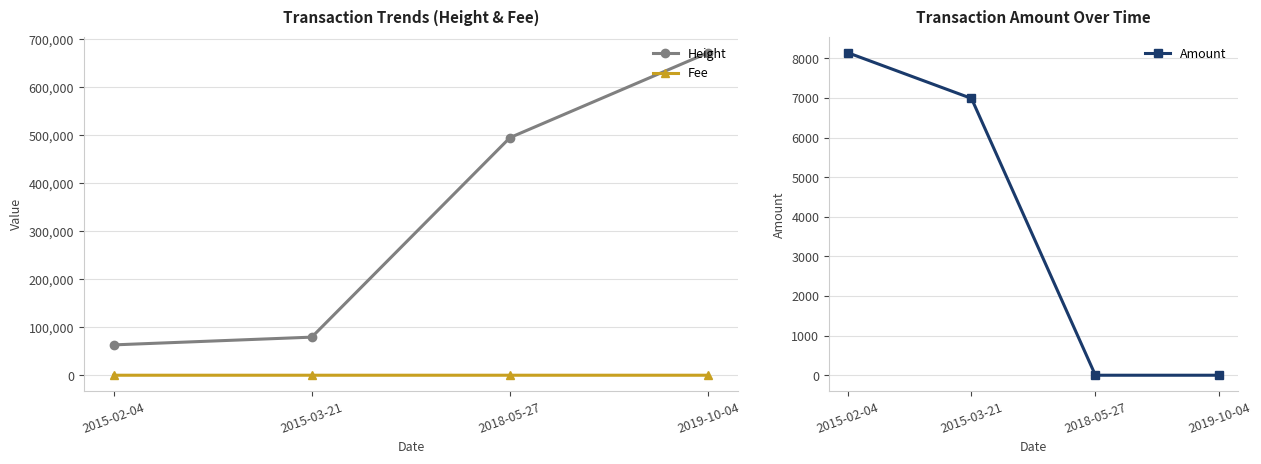

What are all the series names shown in the legend?

Height, Fee, Amount